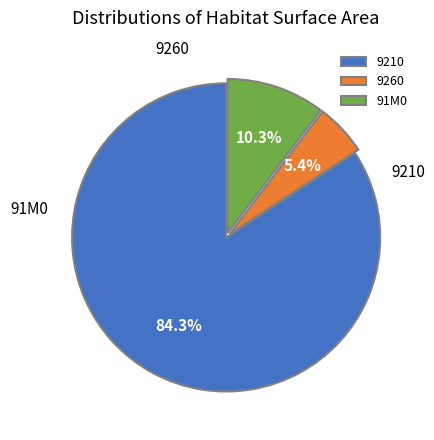

To the nearest percent, what is the difference between the largest and smallest slice percentages?

79%